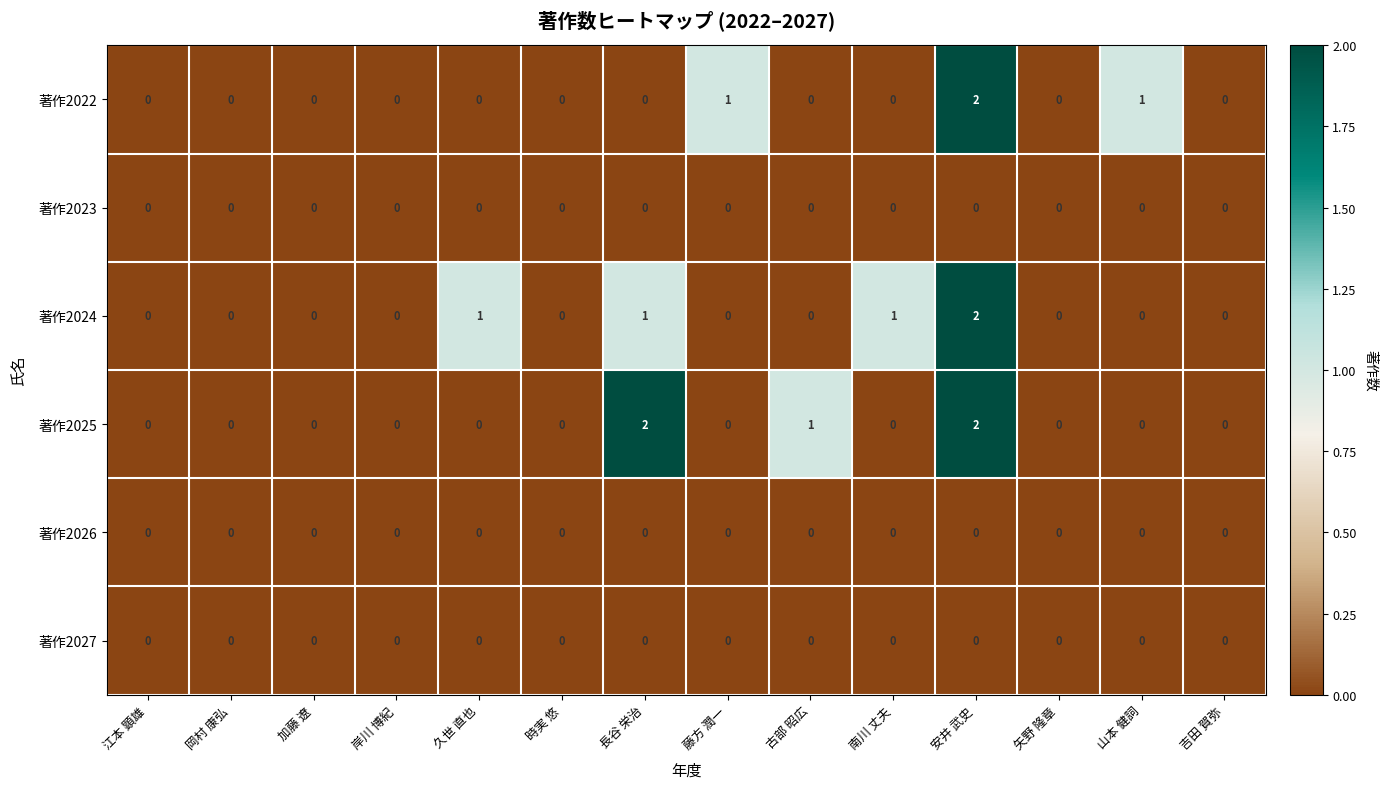

What is the total value across all series at 南川 丈夫?

1